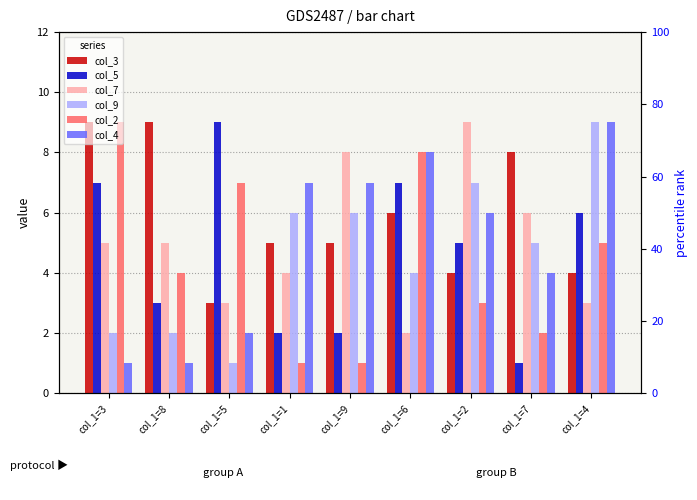

At how many categories does at least one series exceed 7?

8